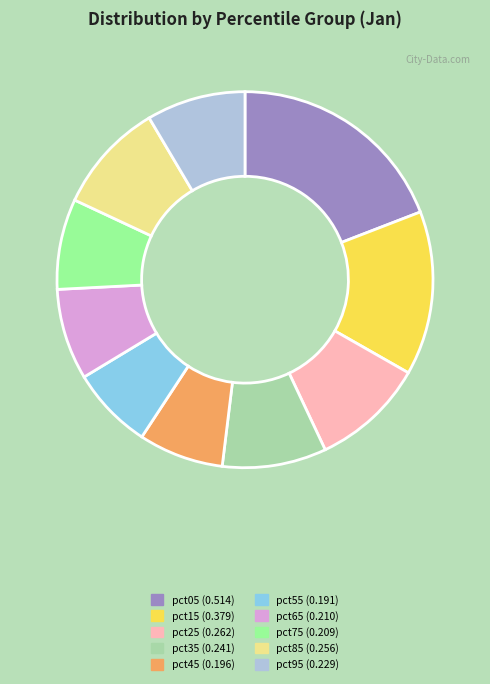

What is the largest slice in the pie chart?

pct05